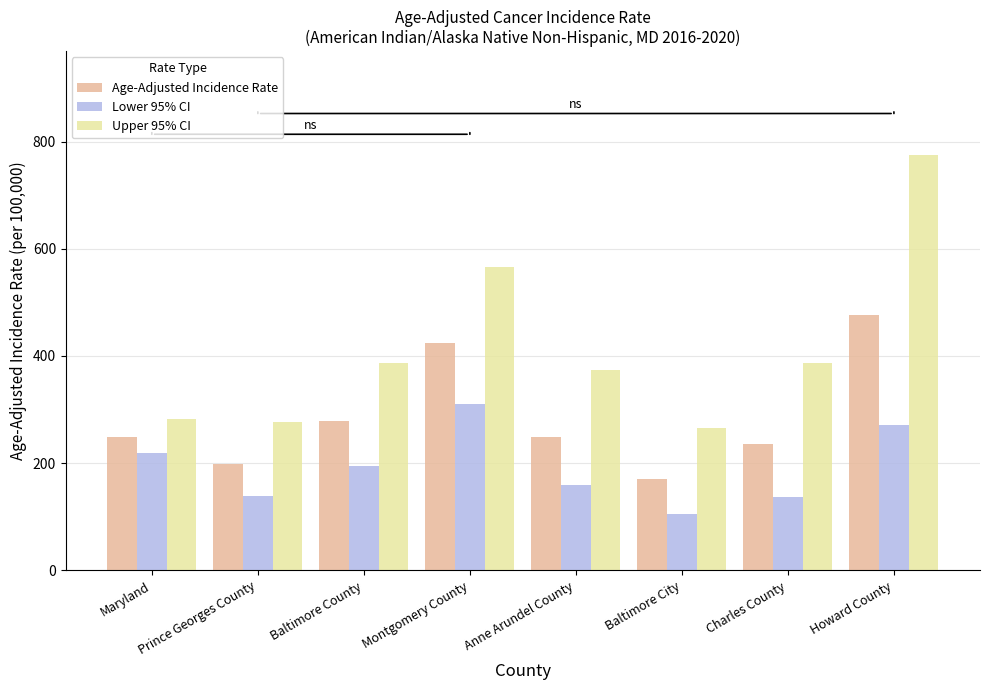

Which series has the largest range (max minus min)?

Upper 95% CI